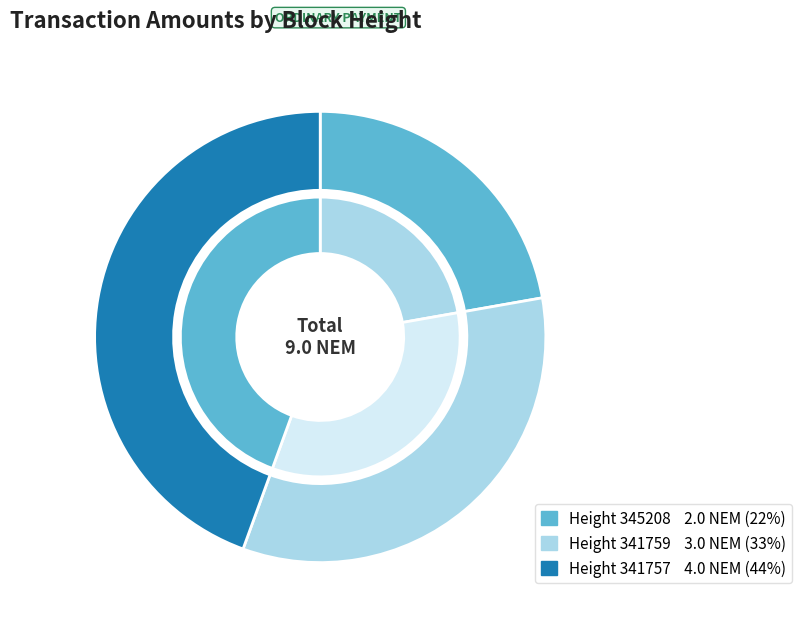

Is the sum of 341757 and 341759 greater than half?

Yes